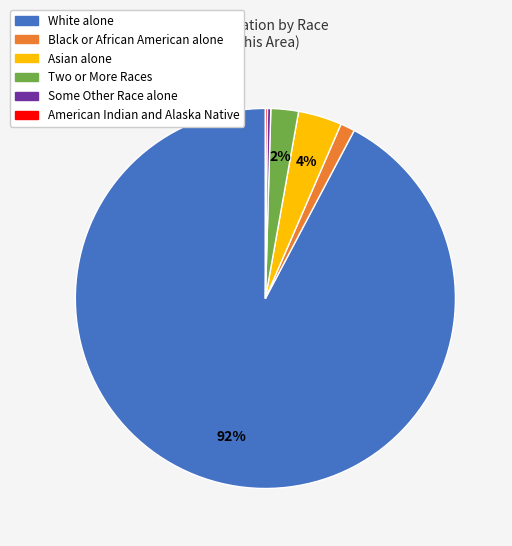

What is the largest slice in the pie chart?

White alone